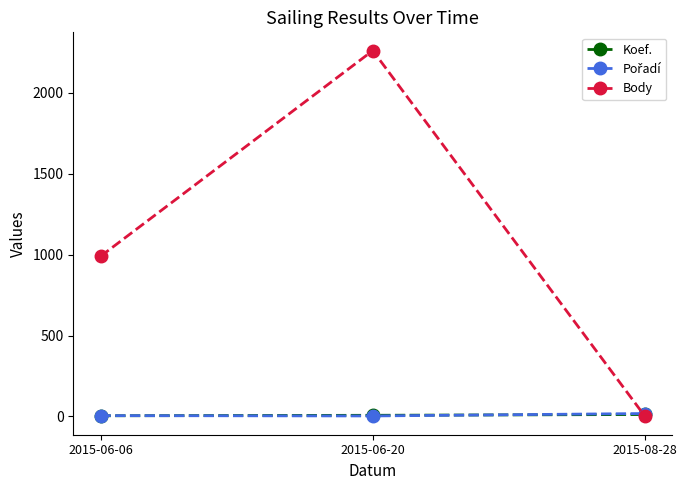

What is the total value across all series at 2015-06-20?

2270